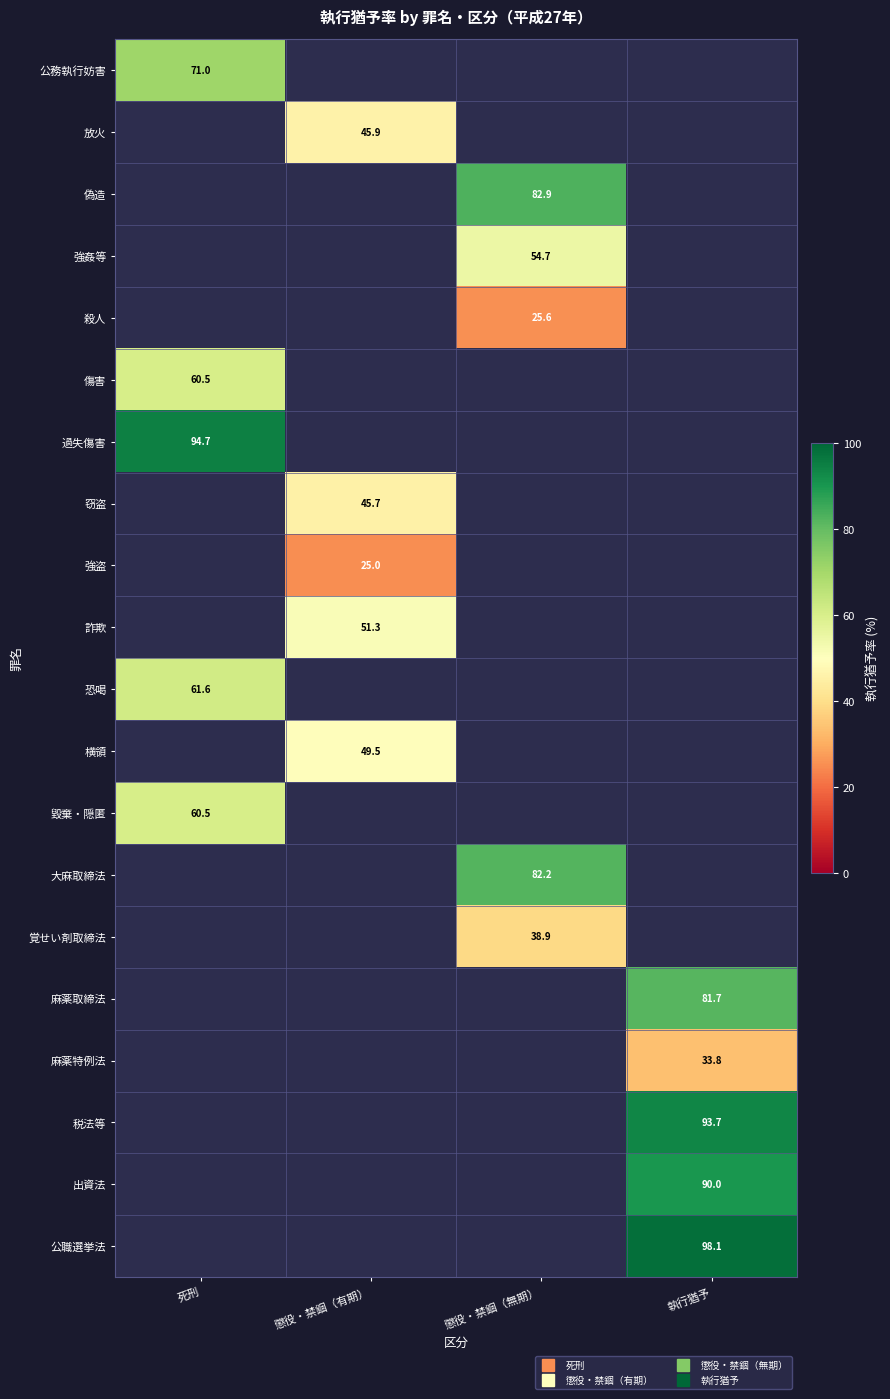

Is the value of 出資法 at 執行猶予 greater than the value of 税法等 at 懲役・禁錮（有期）?

No